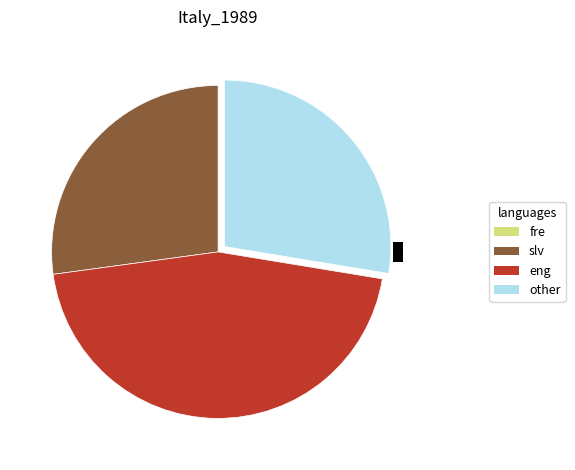

Does any single category account for the majority?

No